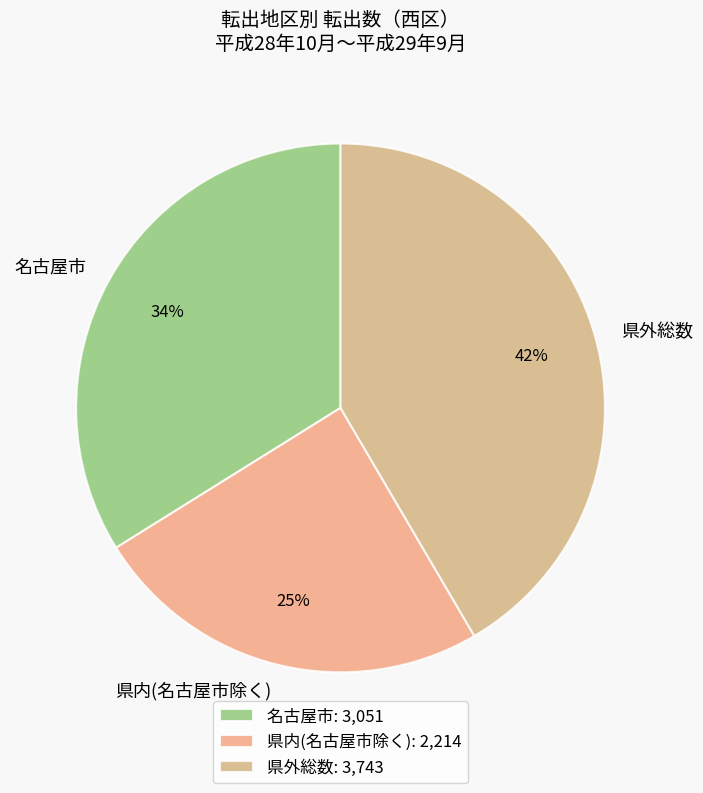

Which has a higher value, 名古屋市 or 県外総数?

県外総数